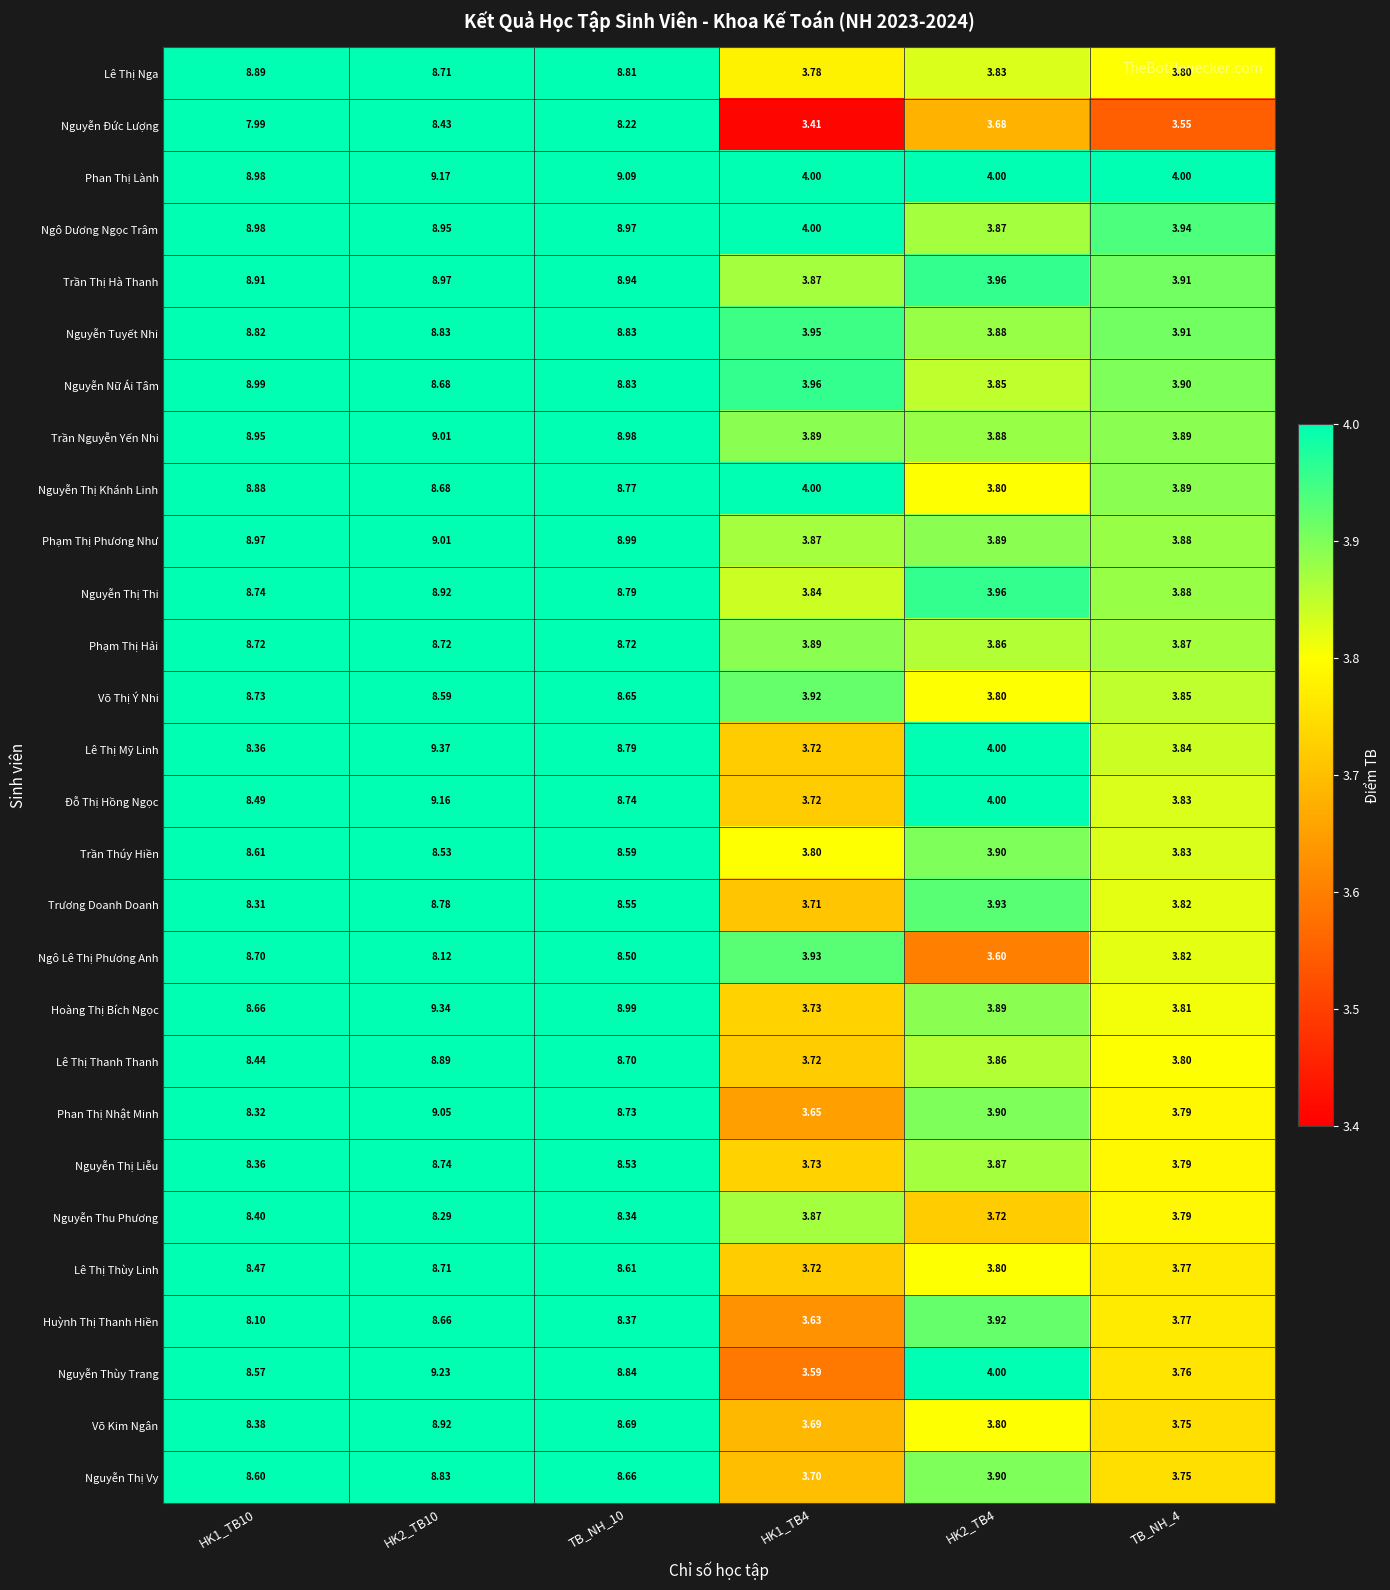

Is the value of Lê Thị Mỹ Linh at HK2_TB10 greater than the value of Nguyễn Nữ Ái Tâm at HK1_TB4?

Yes